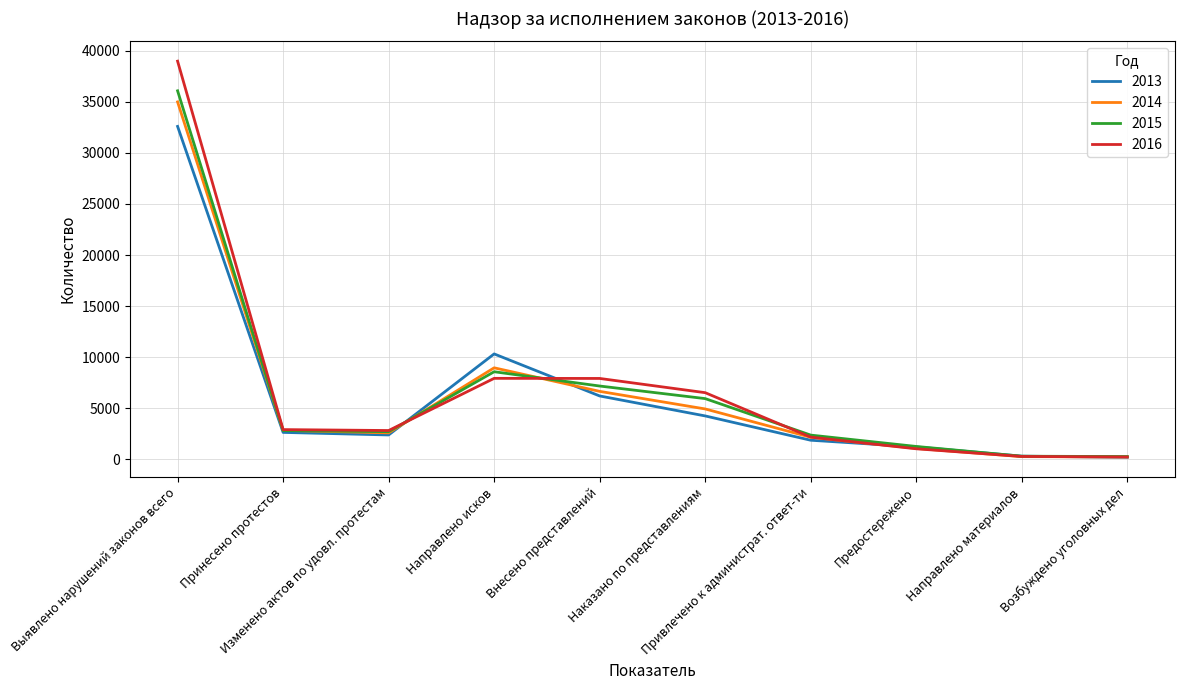

What is the maximum value shown in the chart?

38976